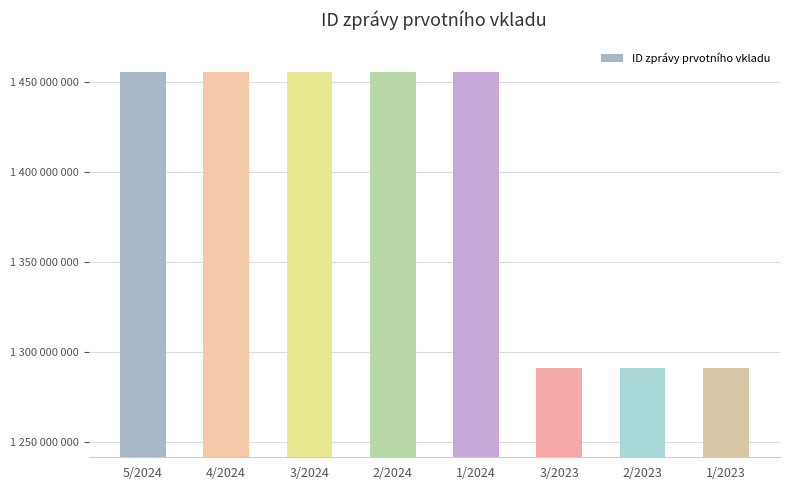

Are the bars horizontal?

No